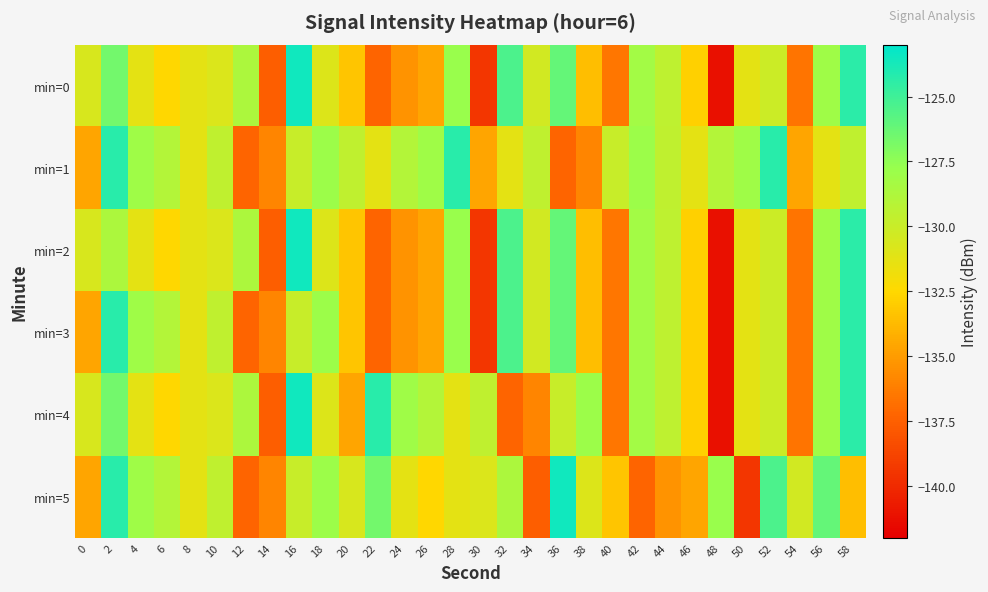

Which has a higher value, 48 or 18?

18